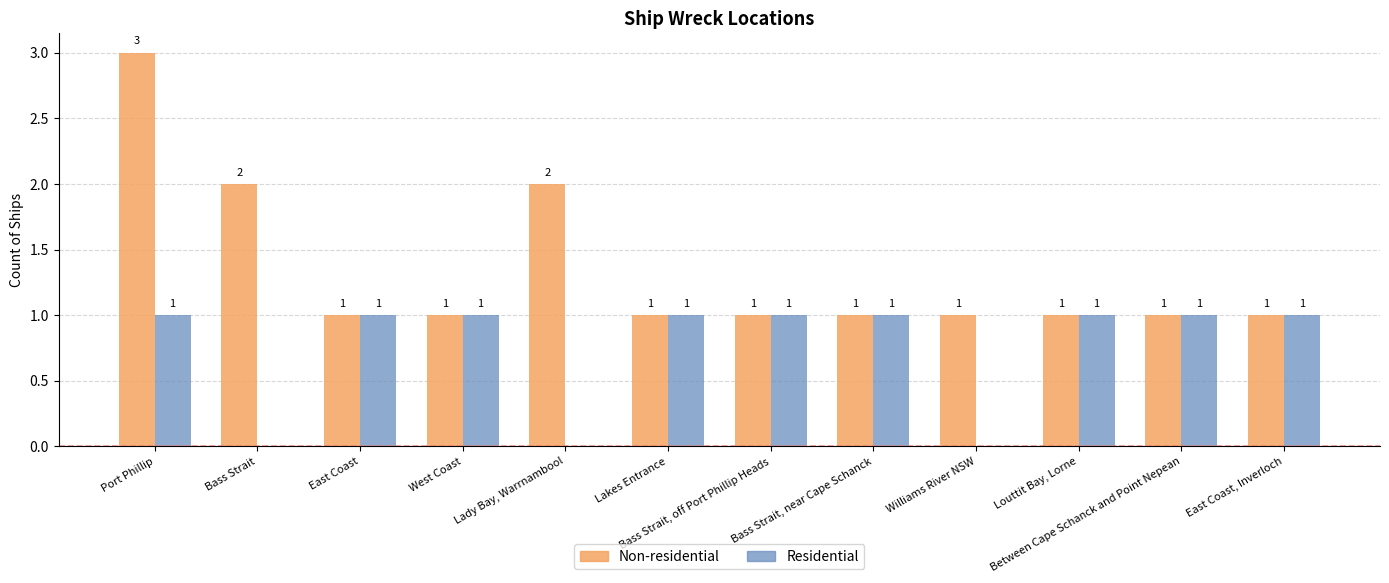

Which label corresponds to the largest value in the chart?

Port Phillip